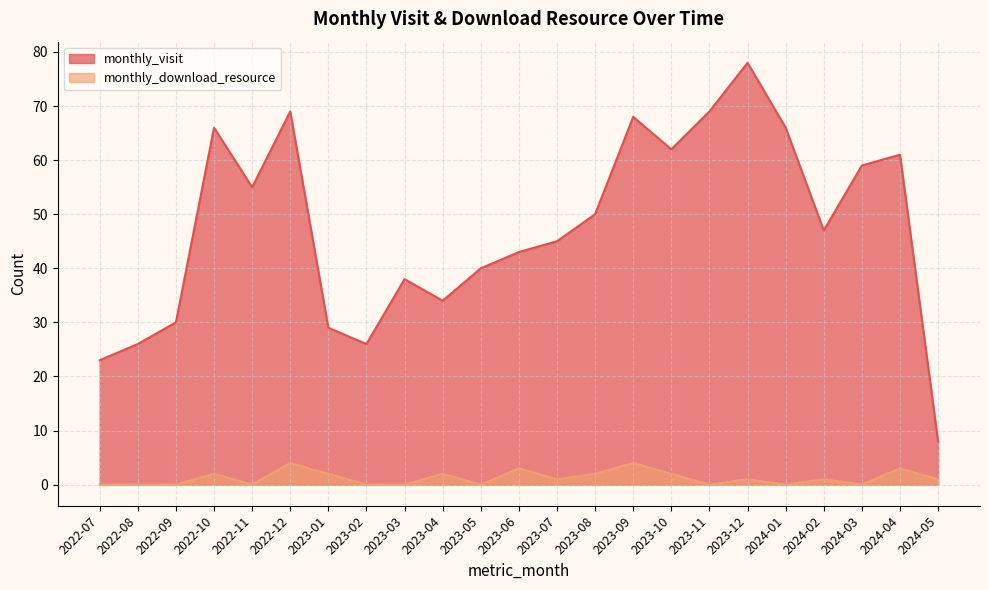

Which category has the lowest value across all series?

2022-07